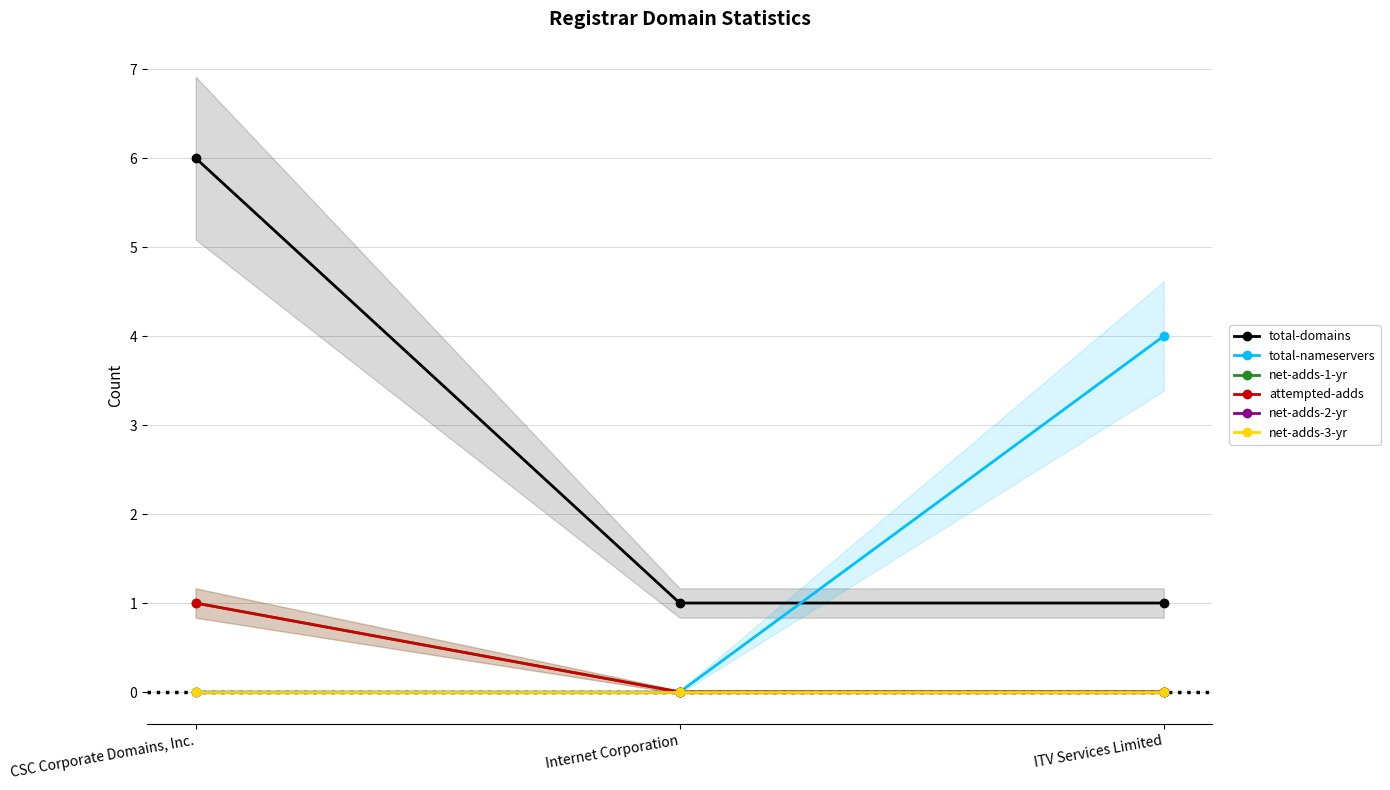

Is the value of net-adds-3-yr at CSC Corporate Domains, Inc. greater than the value of attempted-adds at Internet Corporation?

No